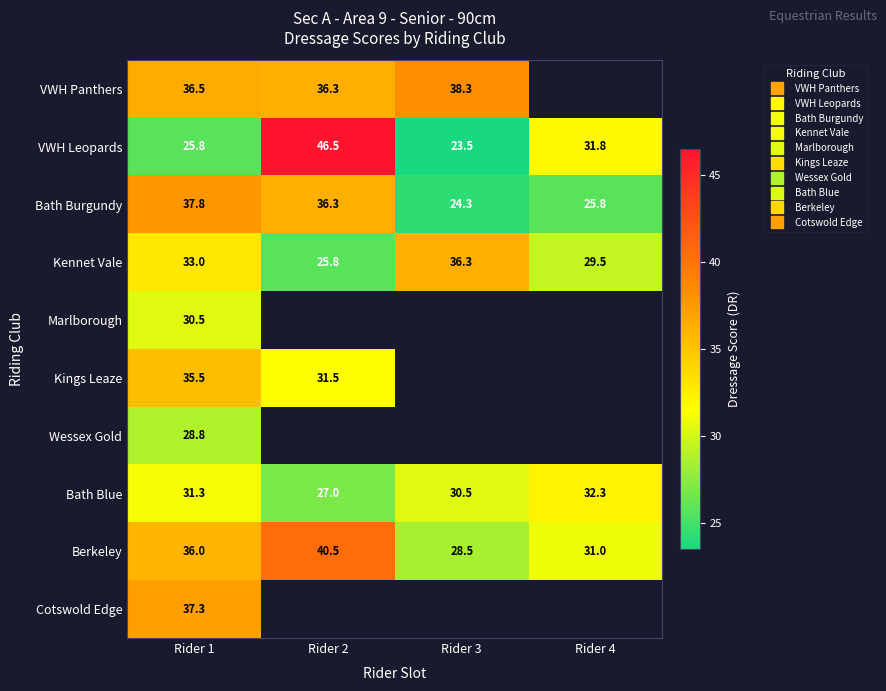

True or false: Kennet Vale has a value of 57.8 at Rider 1.

False